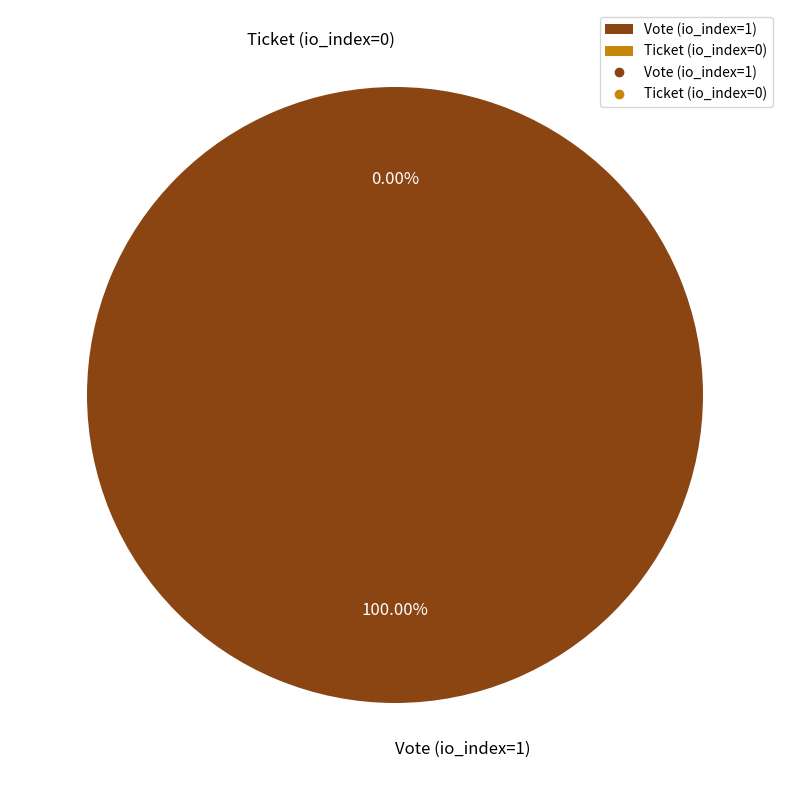

What is the majority slice?

Vote (io_index=1)